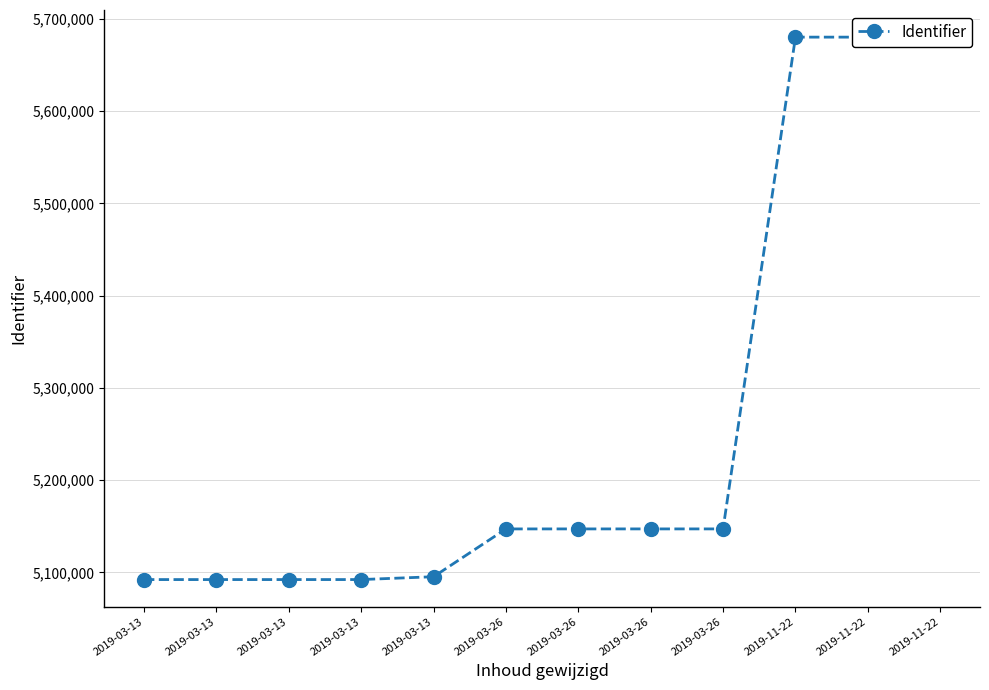

What is the label of the 11th point from the right?

2019-03-13